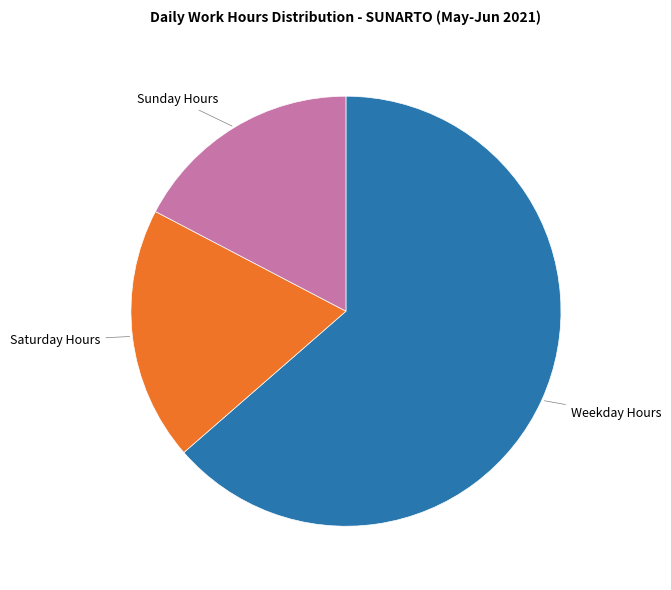

Is there any slice that represents more than half of the pie?

Yes